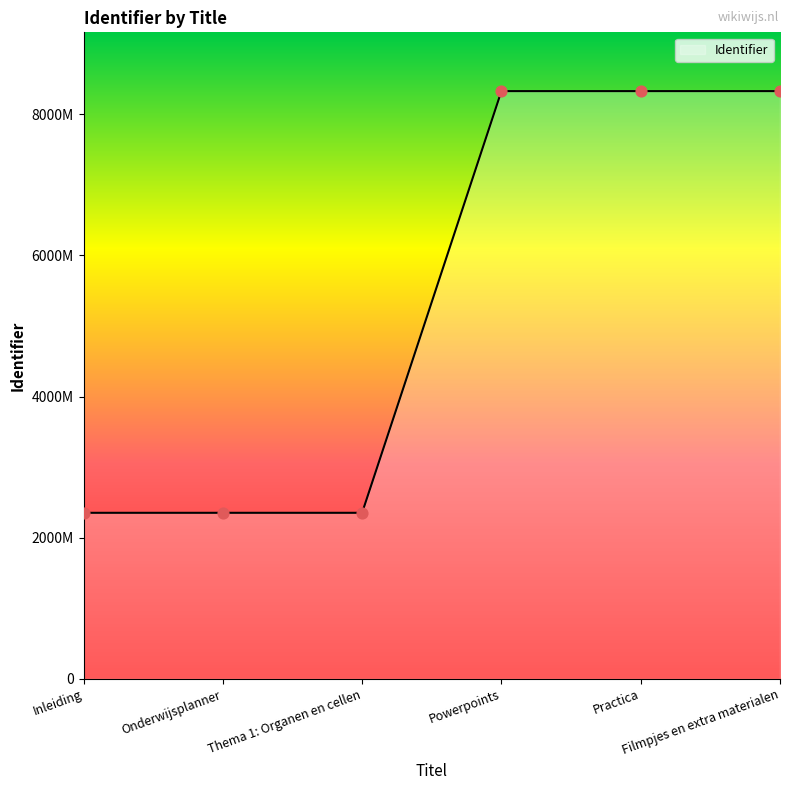

Between Filmpjes en extra materialen and Inleiding, which is larger?

Filmpjes en extra materialen